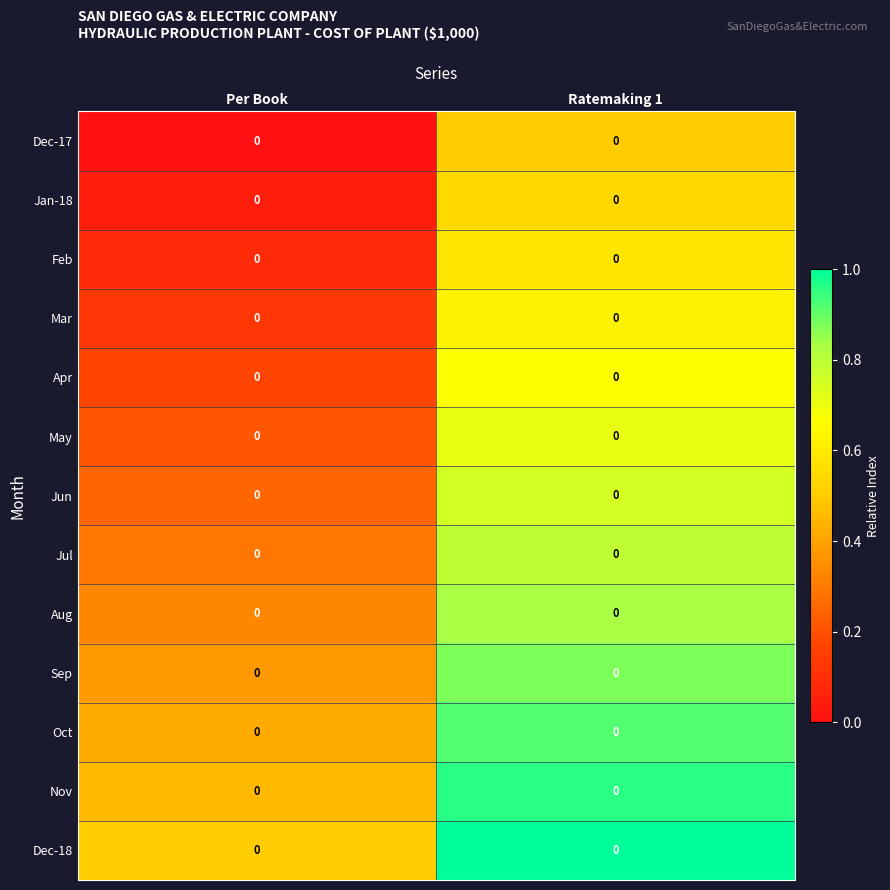

Which label corresponds to the largest value in the chart?

Ratemaking 1